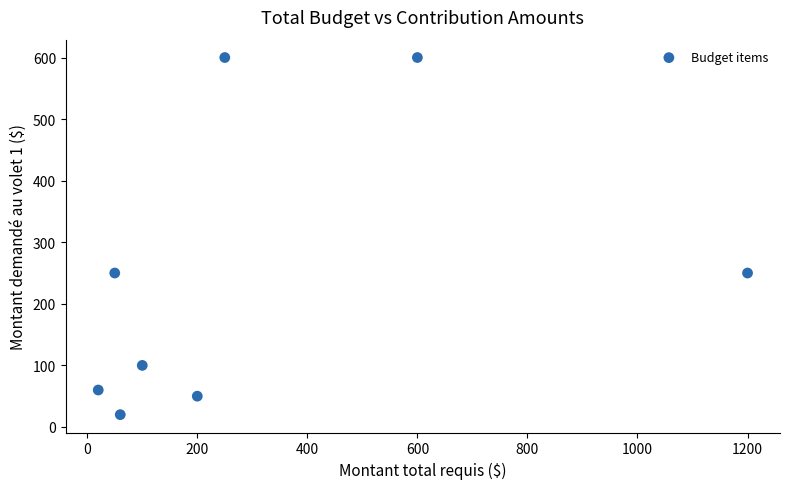

What is the average X value?

310